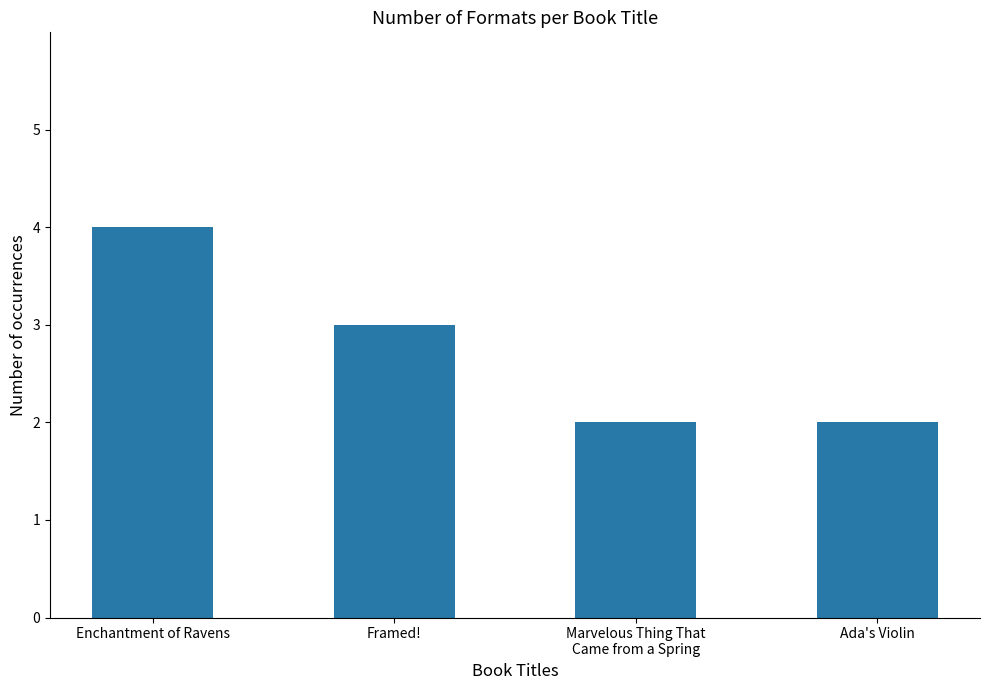

What is the label of the 1st bar from the right?

Ada's Violin